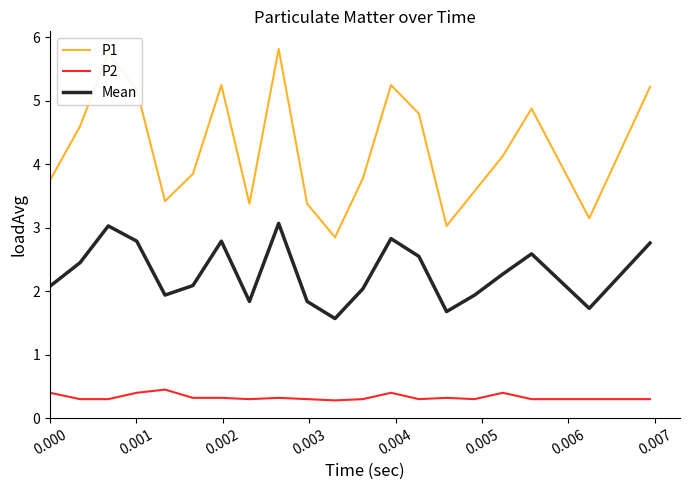

True or false: P1 and P2 cross at least once.

False